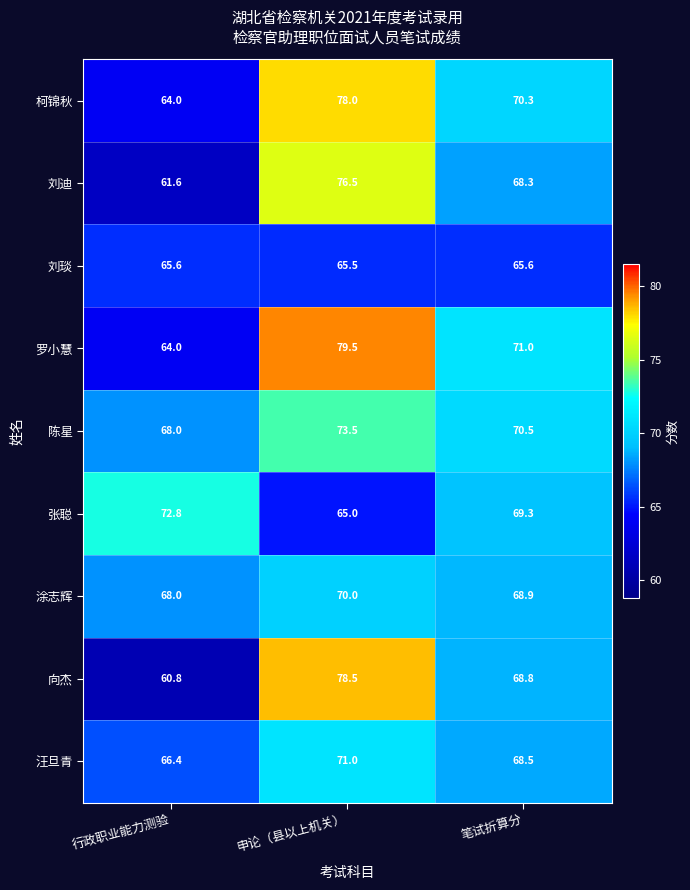

Which series changed the most between 行政职业能力测验 and 申论（县以上机关）?

向杰